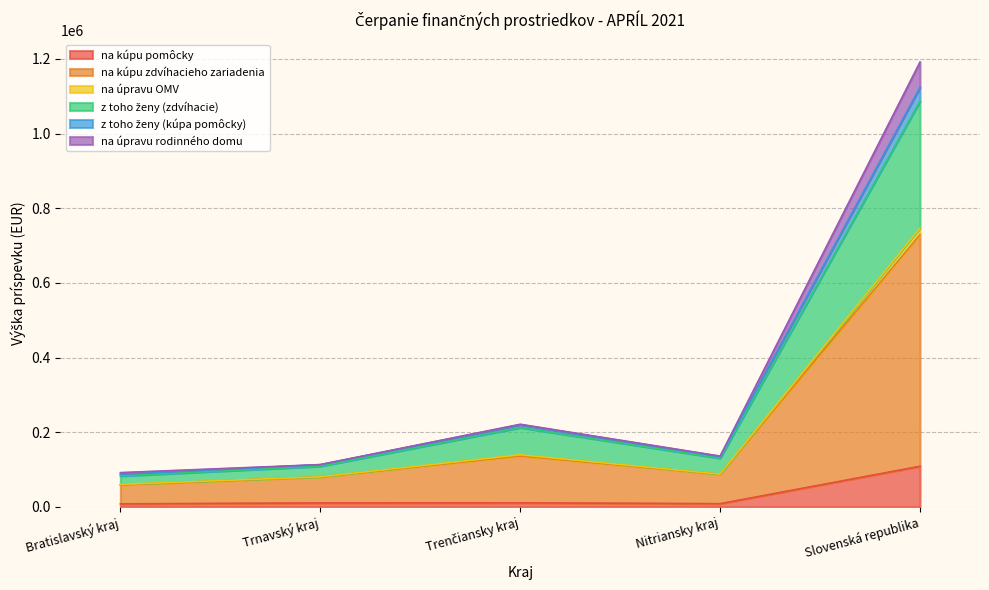

What is the label of the 3rd point from the right?

Trenčiansky kraj